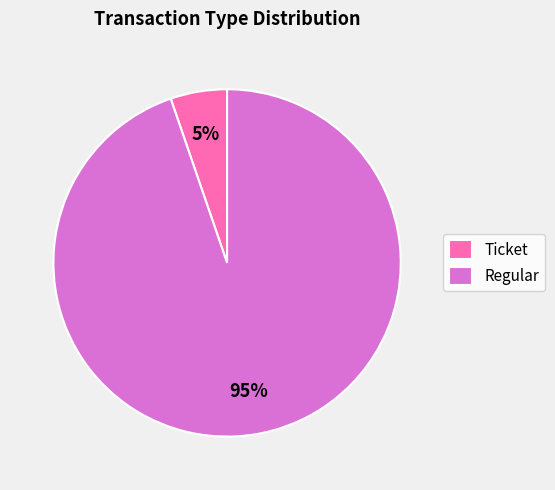

Is it true that Regular is 99% of the pie?

False